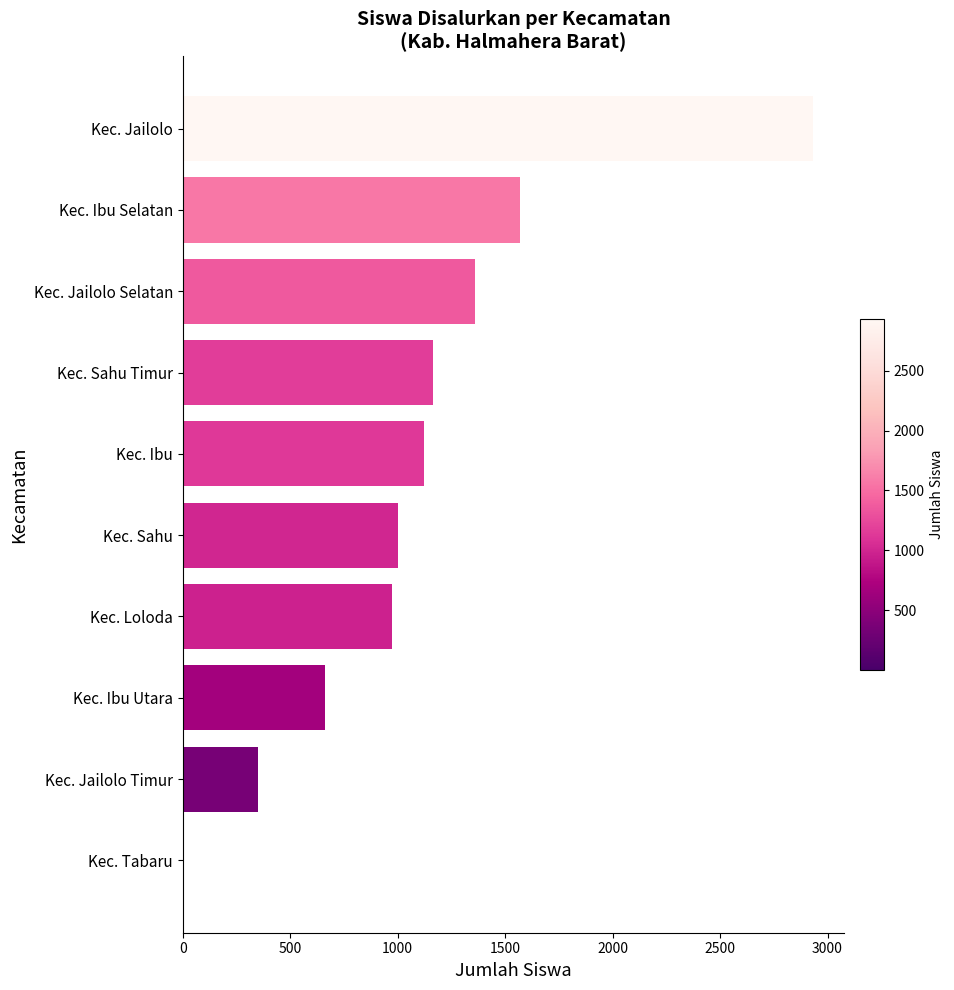

Which has a higher value, Kec. Jailolo or Kec. Ibu Utara?

Kec. Jailolo